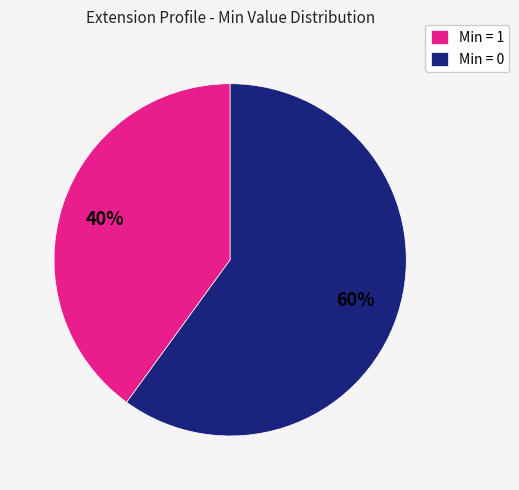

Is there any slice that represents more than half of the pie?

Yes